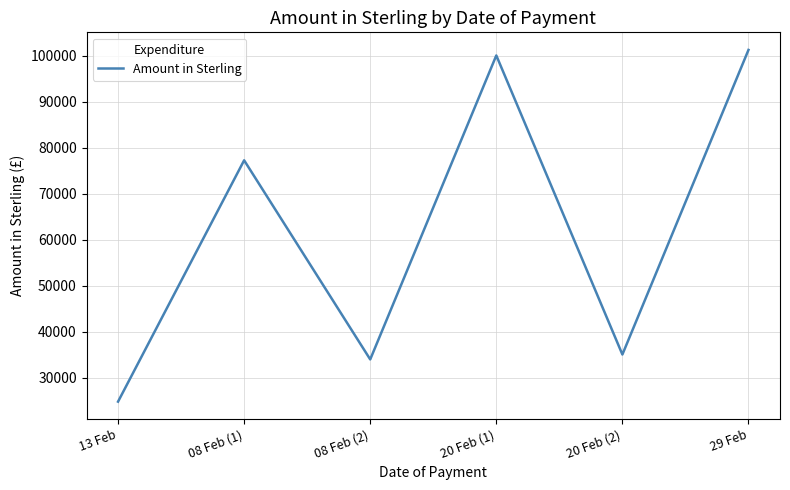

What is the approximate value at 20 Feb (1)?

100062.7